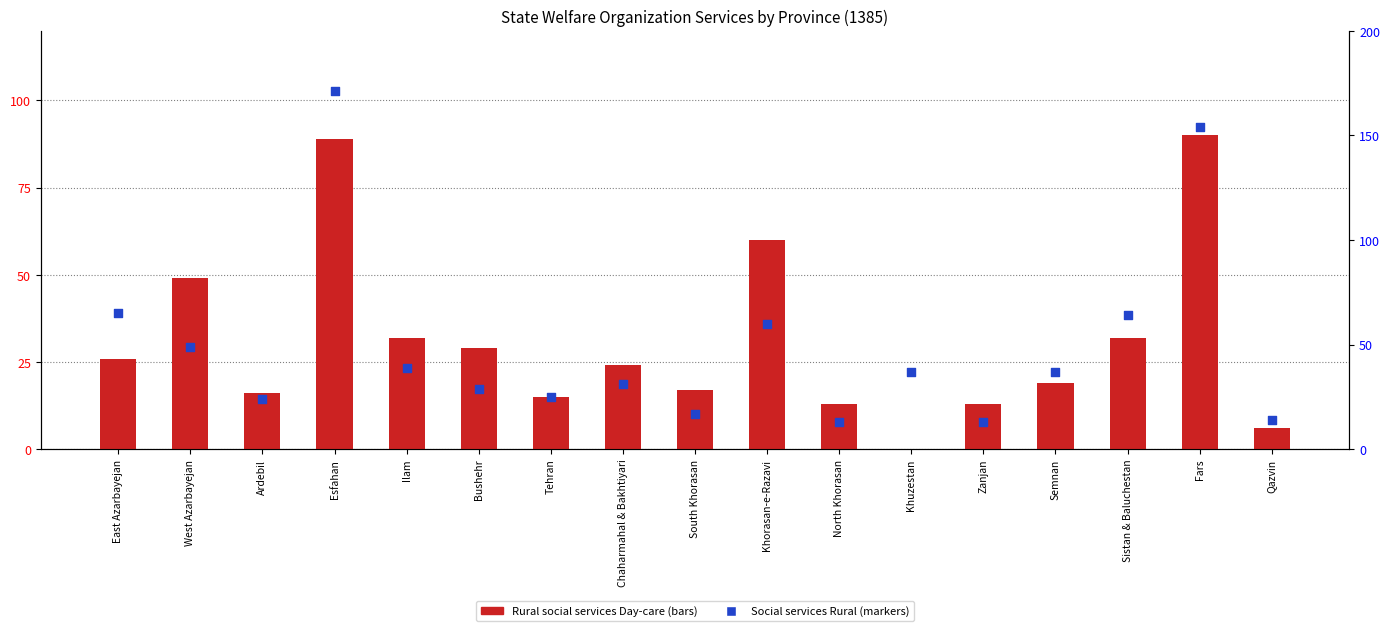

Which series contains the lowest Y value?

Rural social services Day-care